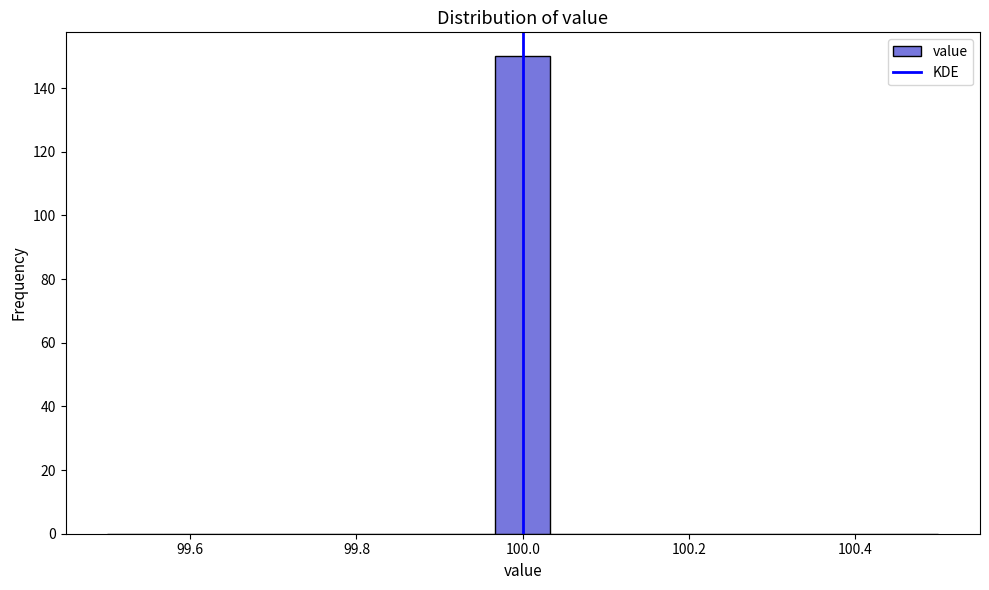

Around what value on the x-axis is the tallest bar? Give the approximate position of its centre, as read against the axis.

100.00